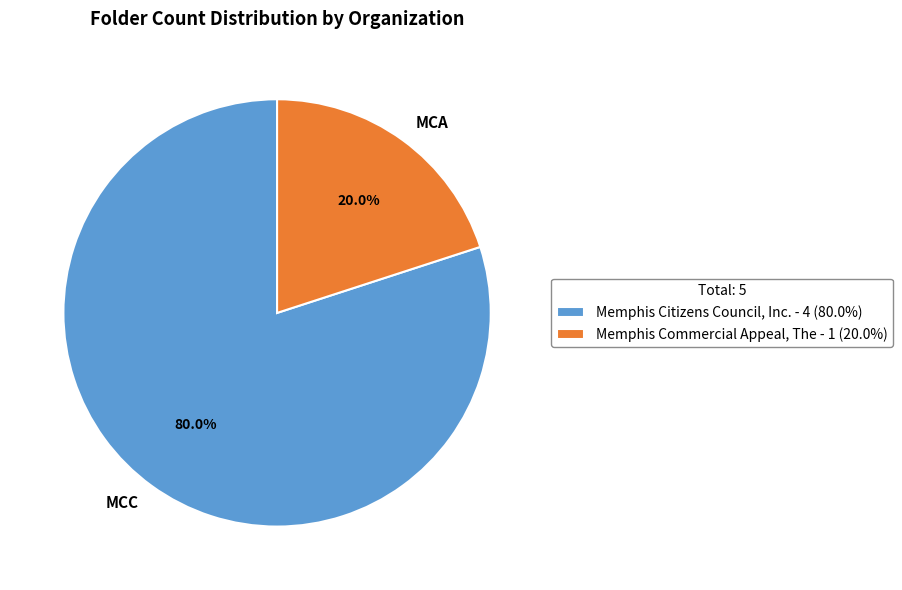

Between Memphis Commercial Appeal, The and Memphis Citizens Council, Inc., which is larger?

Memphis Citizens Council, Inc.